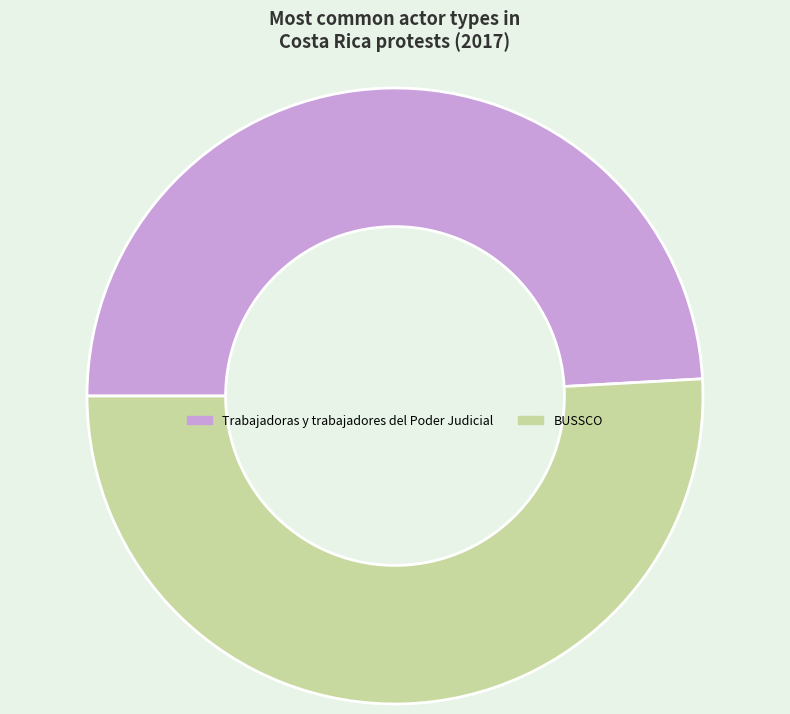

Rank the categories by value from lowest to highest.

Trabajadoras y trabajadores del Poder Judicial, BUSSCO